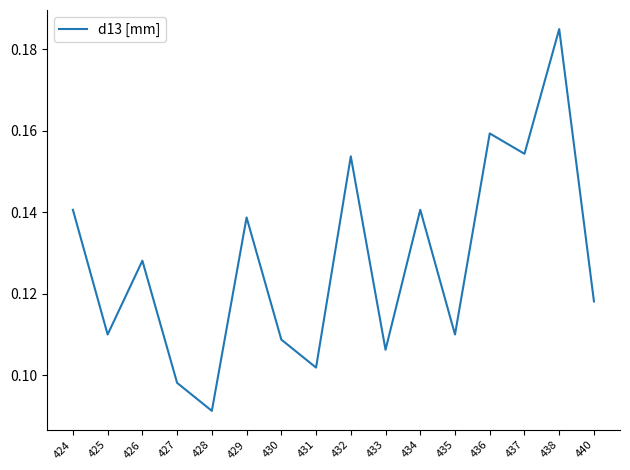

True or false: the data shows 0.1 at 432.

False